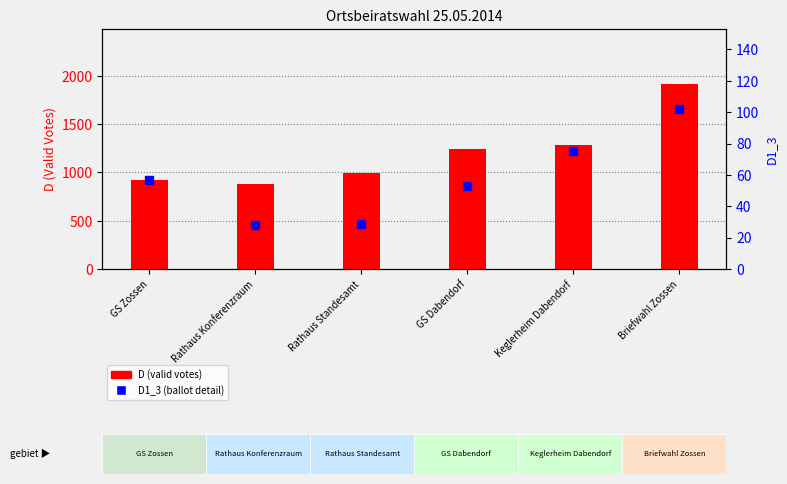

Which series reaches the minimum Y coordinate?

D1_3 (ballot detail)